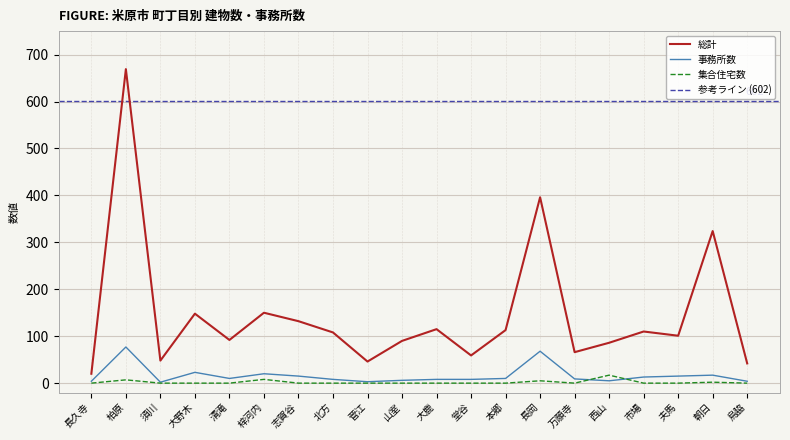

Which has a higher value, 西山 or 朝日?

朝日